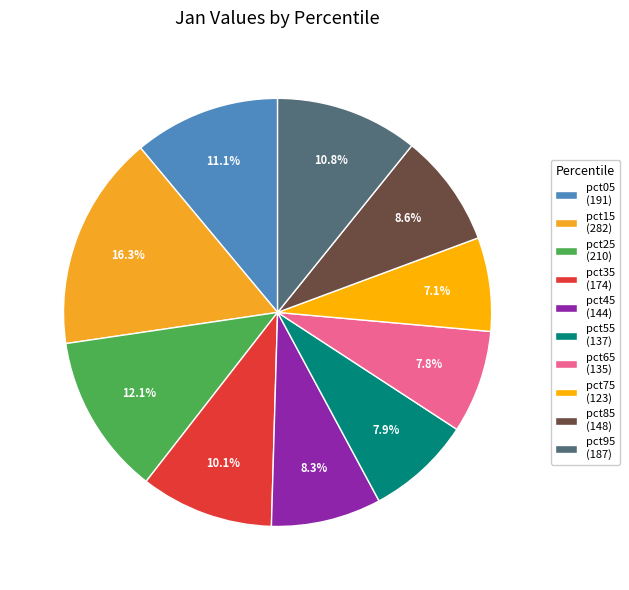

Does pct45 account for over 50% of the chart?

No